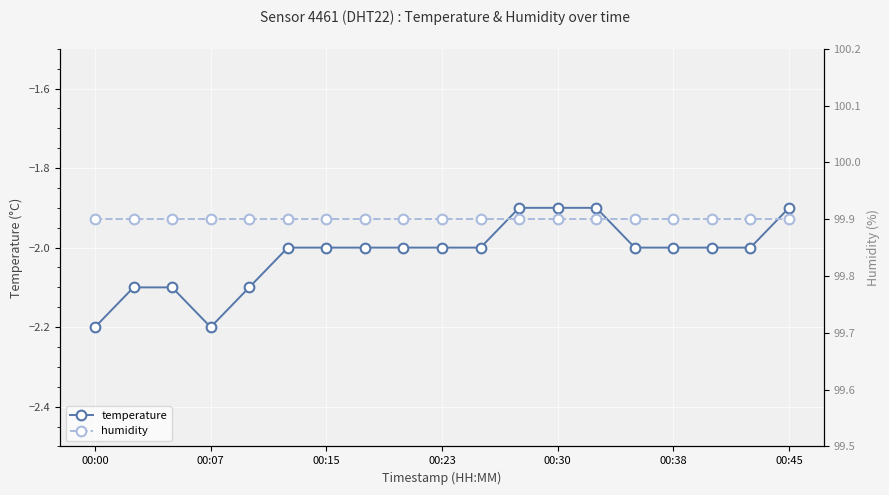

What position from the left is 11?

12